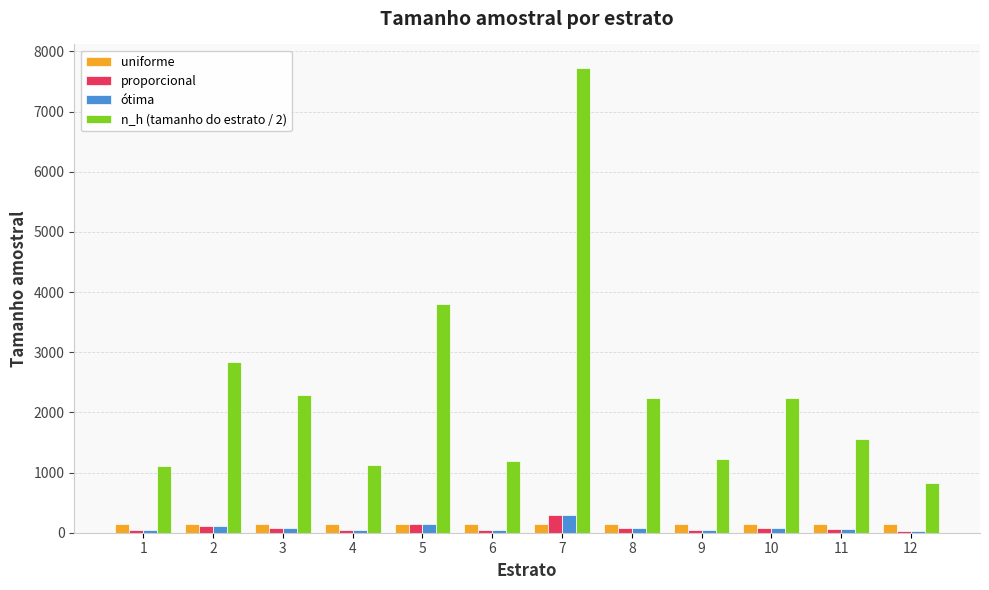

What is the minimum value shown in the chart?

31.0